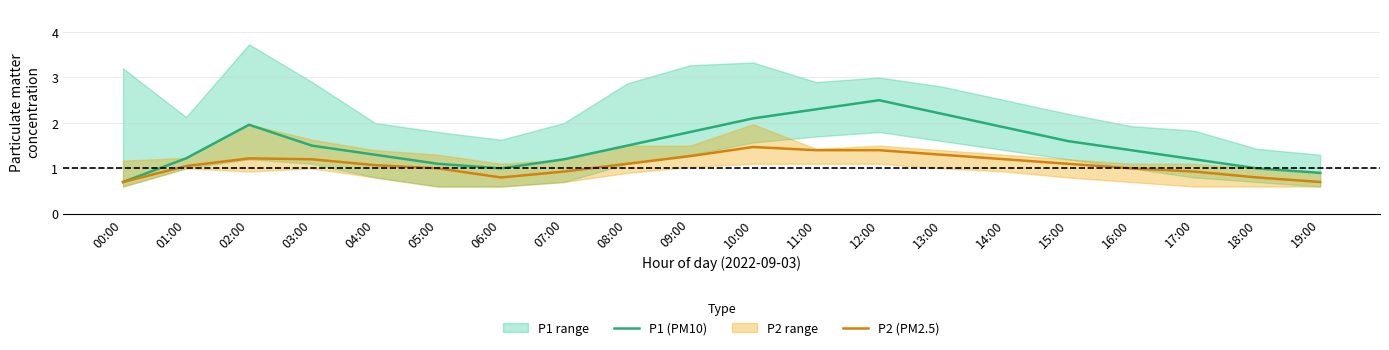

At which label does P1 (PM10) reach its minimum?

00:00